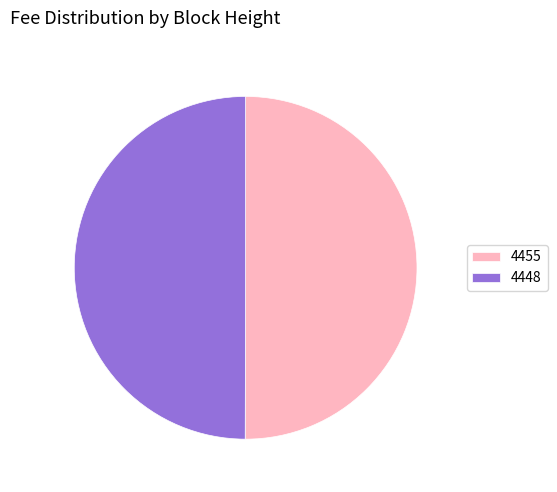

Do 4455 and 4448 together represent more than half of the pie?

Yes